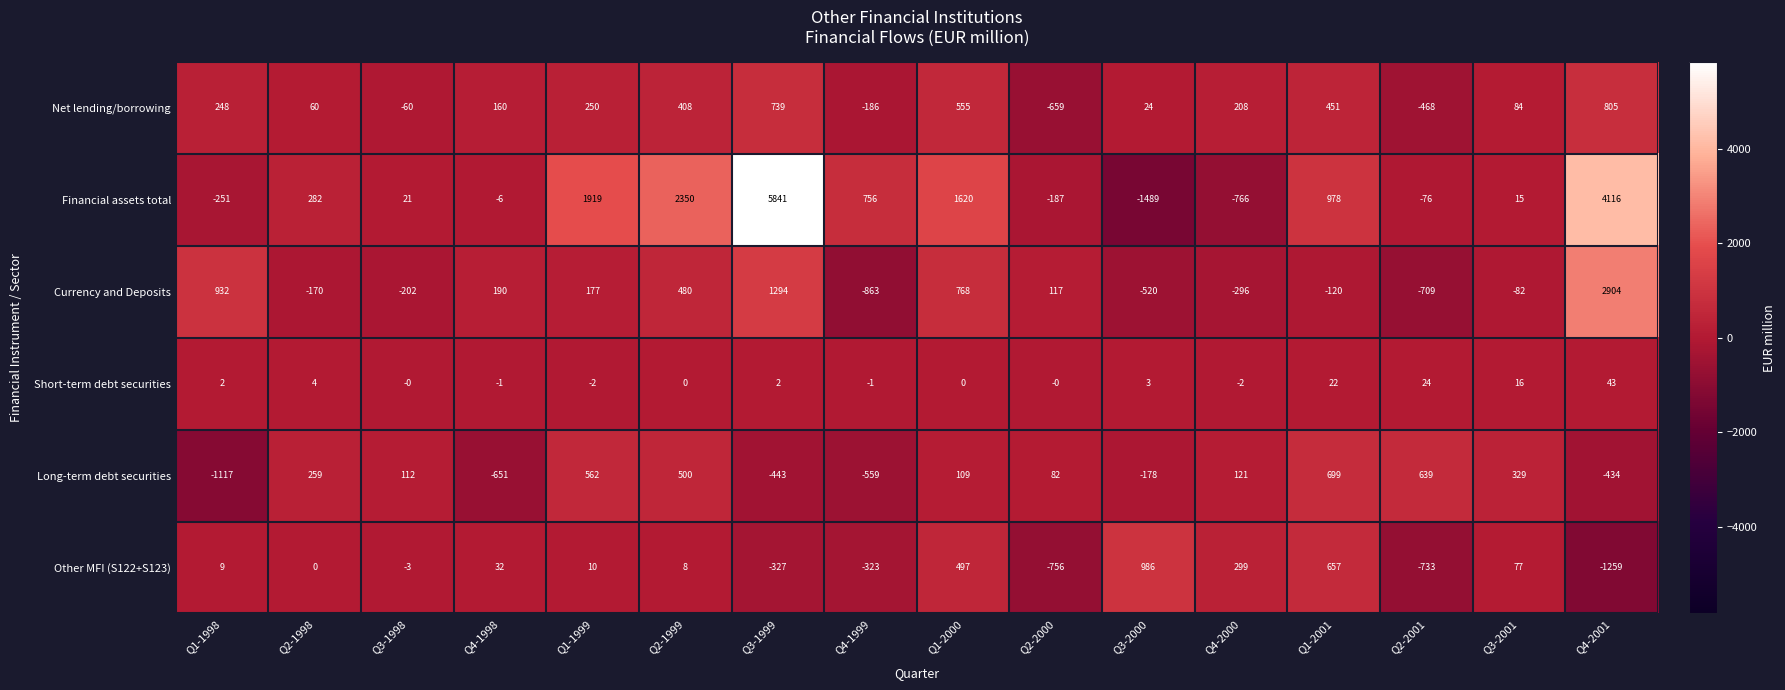

How many data points in Currency and Deposits are less than 117?

8